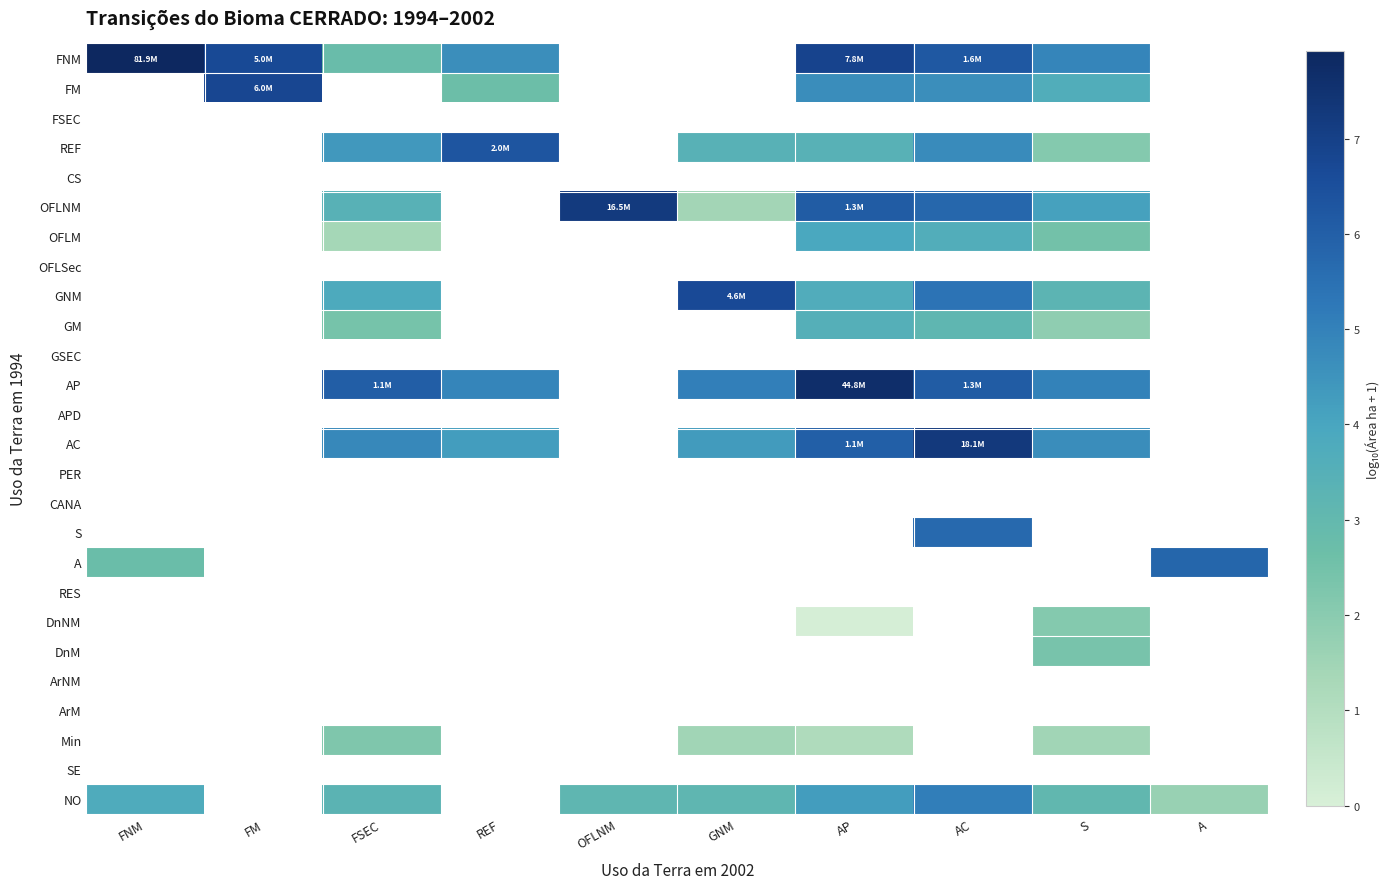

At how many categories does at least one series exceed 6?

8